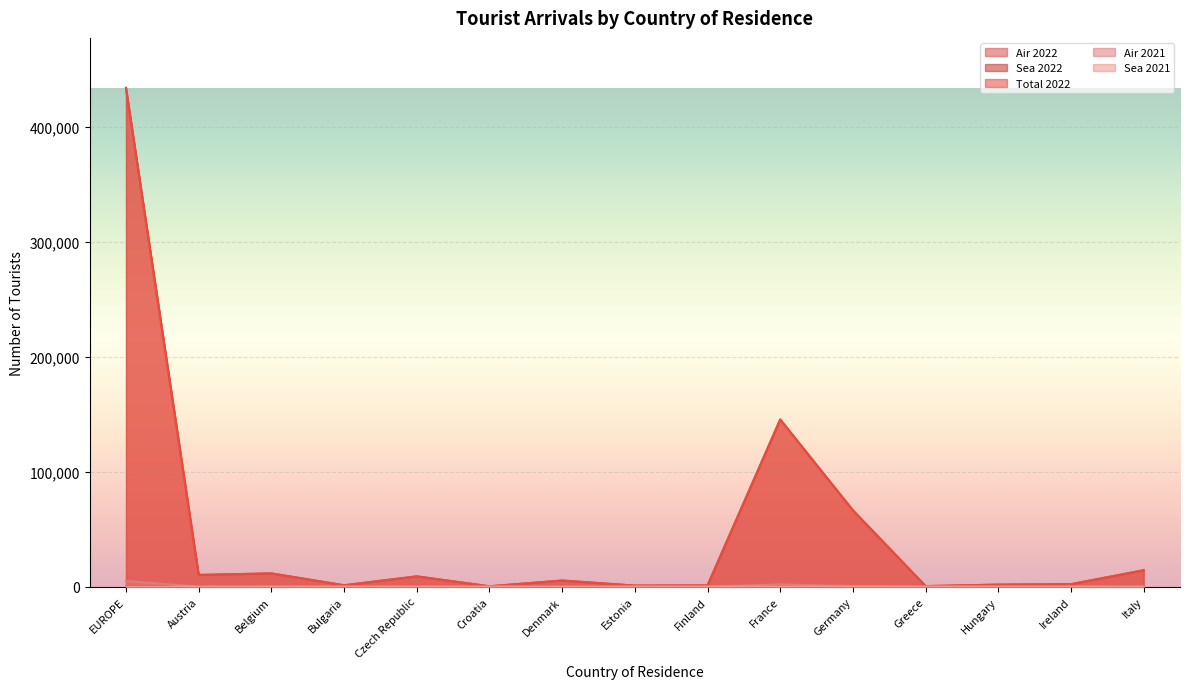

What is the difference between the maximum and second lowest values in the Total 2022 series?

433374